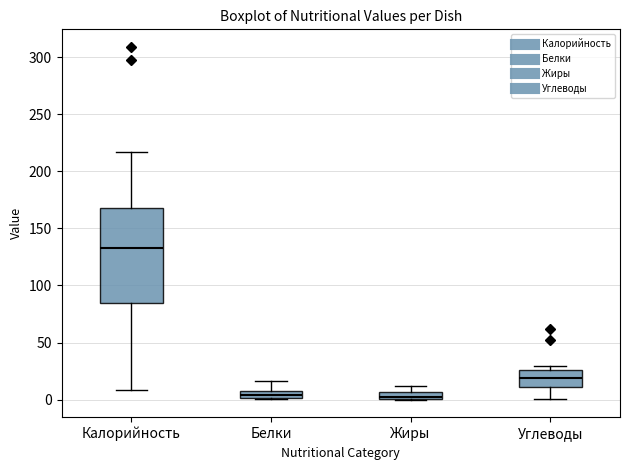

Where is the lower edge of the box for Калорийность on the y-axis? The values are not printed on the chart, so give them approximately, as read against the axis.

85